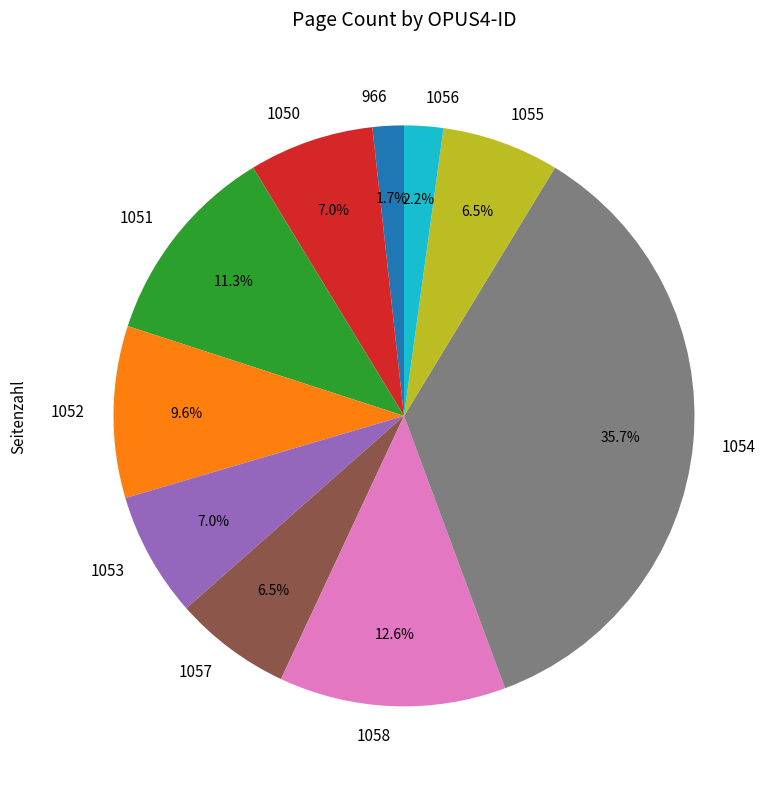

What portion of the pie excludes 1054?

64.3%